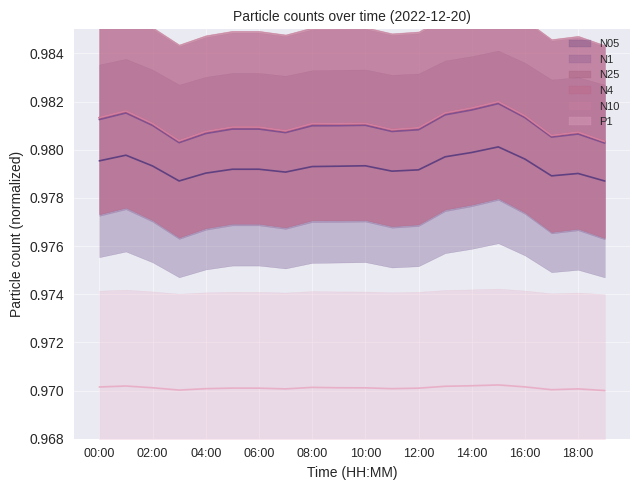

True or false: N1 and P1 intersect in this chart.

False